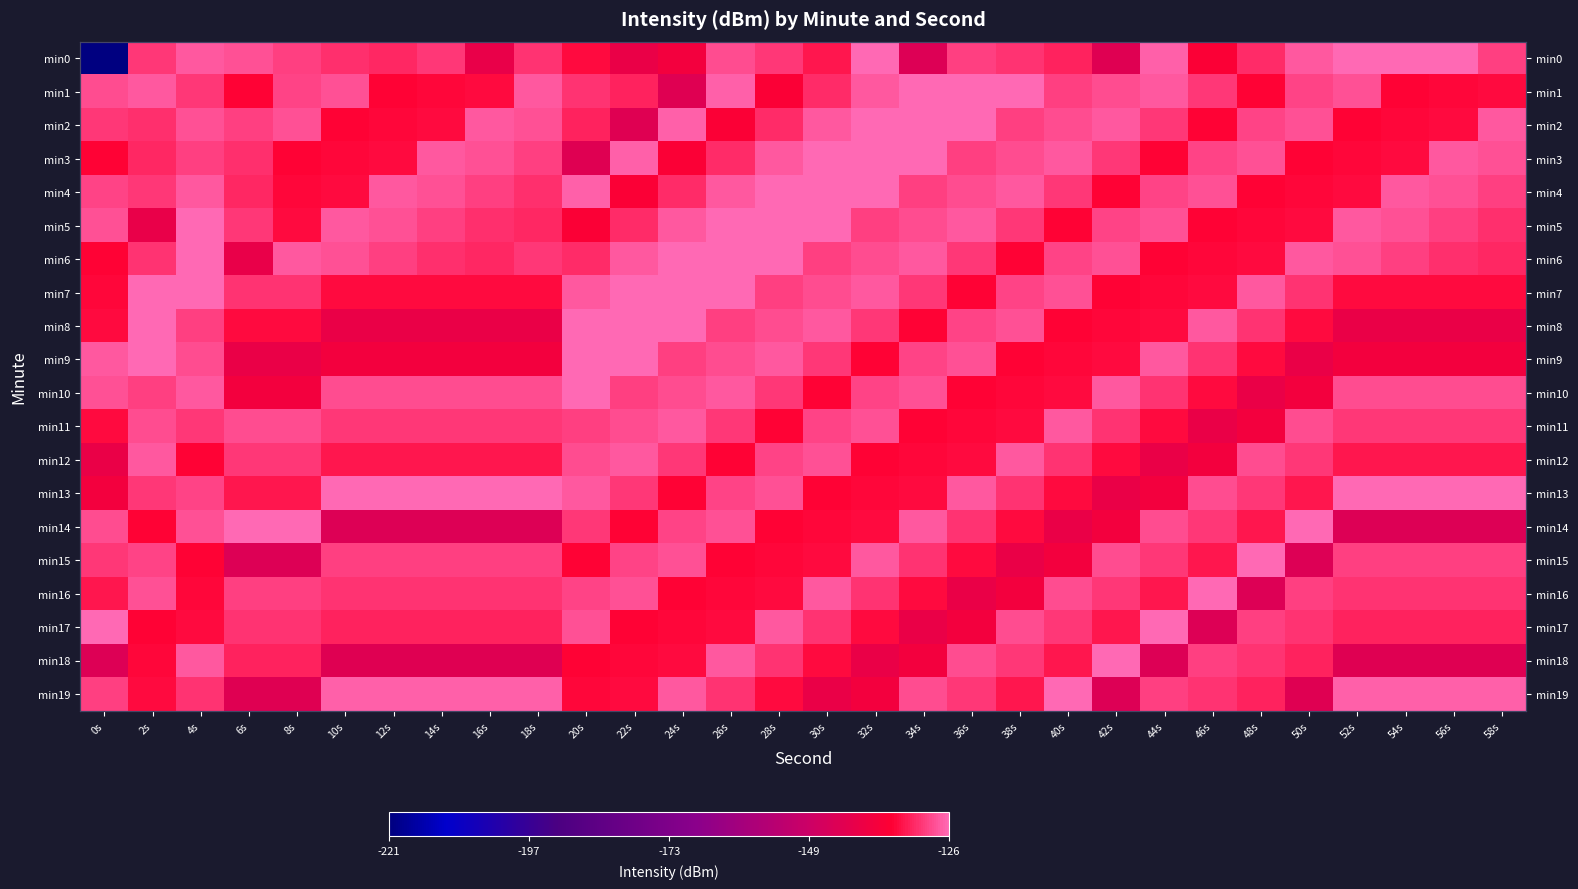

Which series changed the most between 0s and 2s?

min0